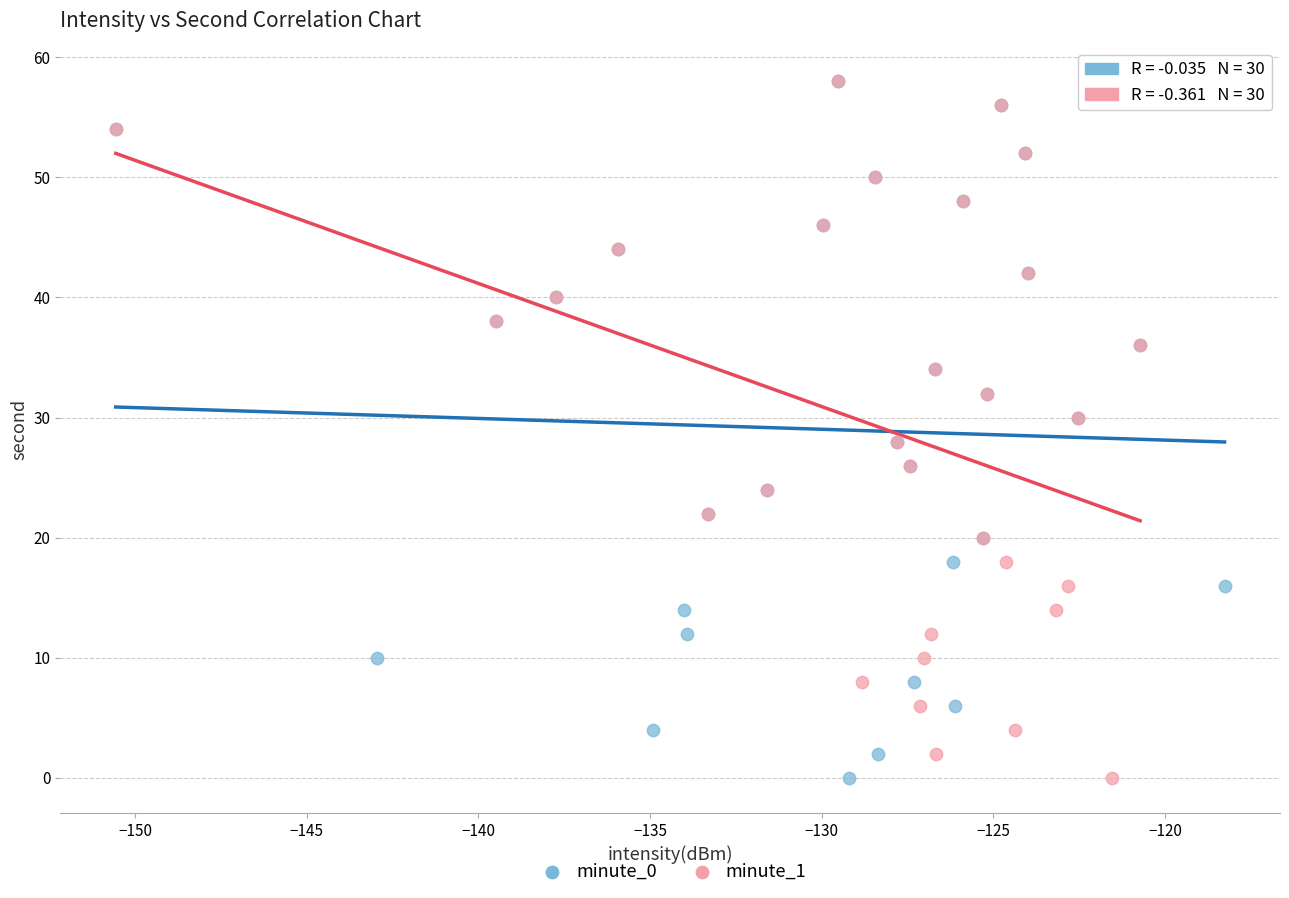

What are all the series names shown in the legend?

minute_0, minute_1